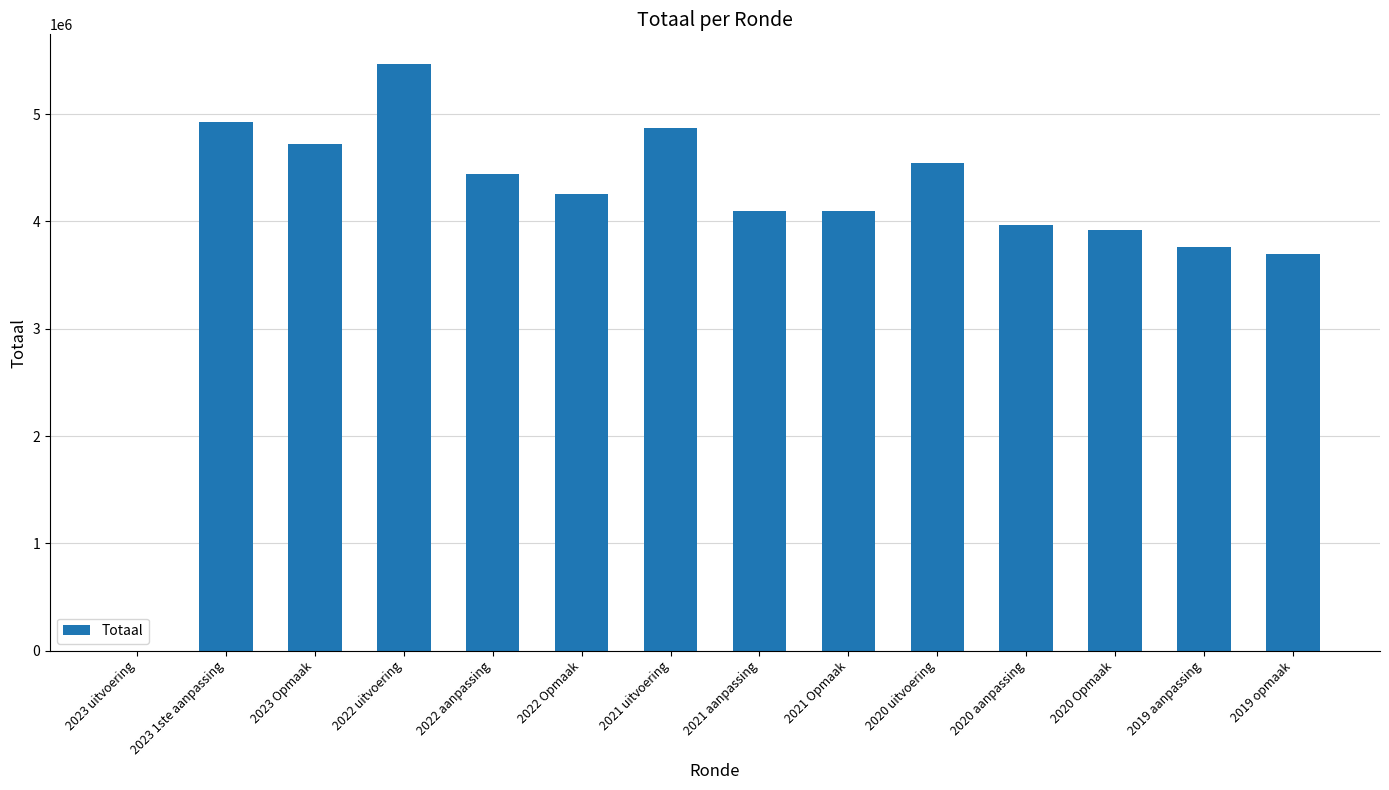

Is it true that the value at 2020 aanpassing is 3962799?

True